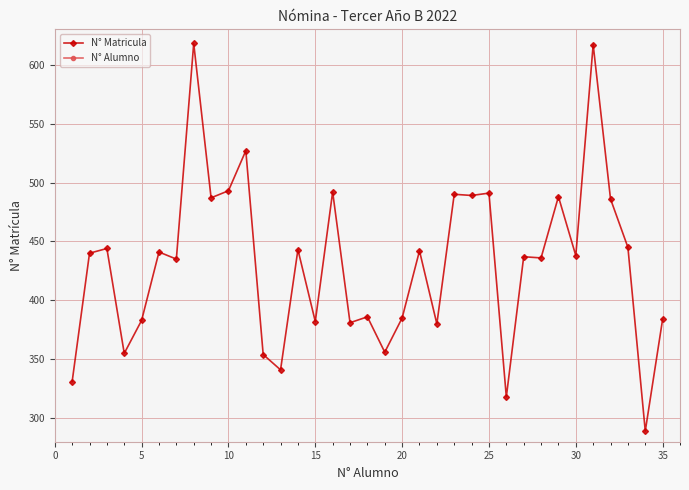

Which series has the widest spread of values?

N° Matricula